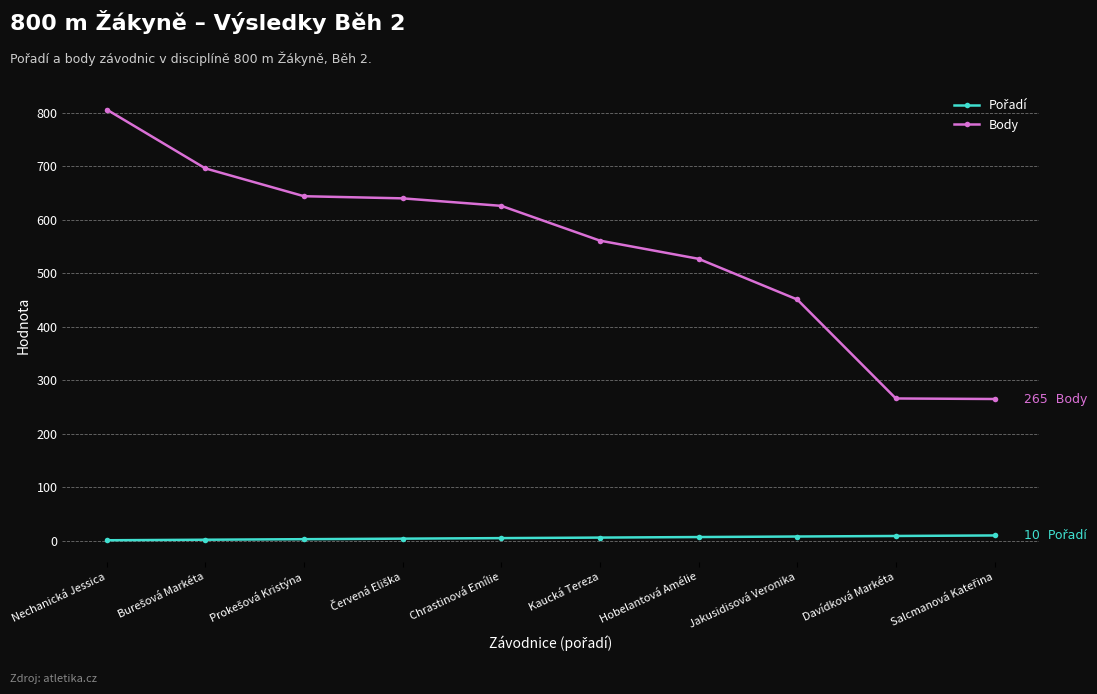

At which category does the chart reach its peak across all series?

Nechanická Jessica